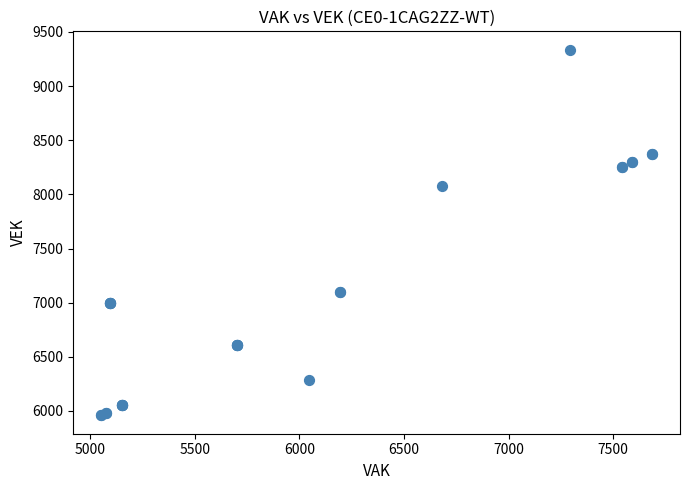

What Y value in the scatter plot is closest to 7648?

8079